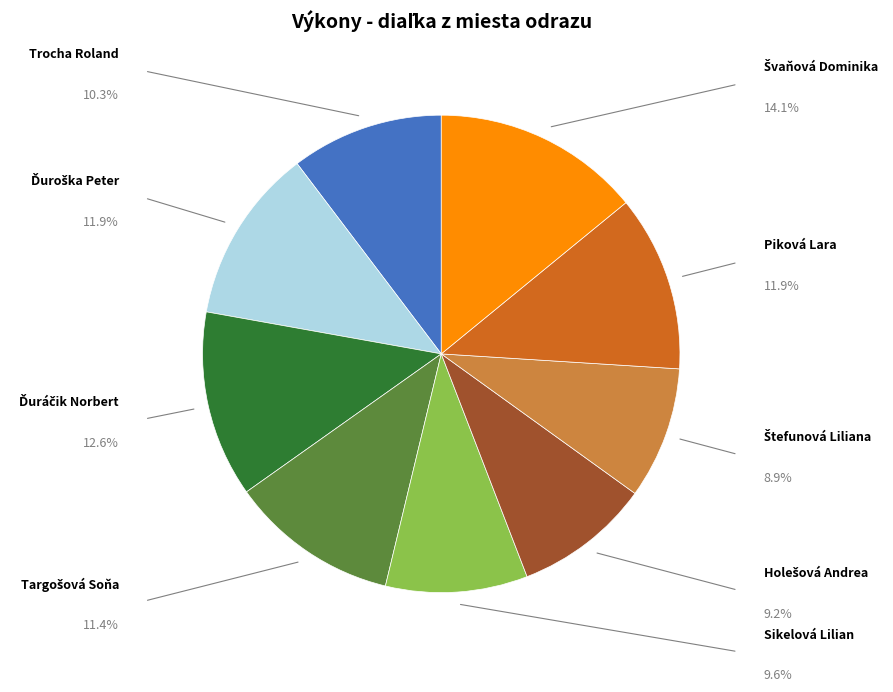

Combined, what portion of the pie is Holešová Andrea and Švaňová Dominika?

23.3%